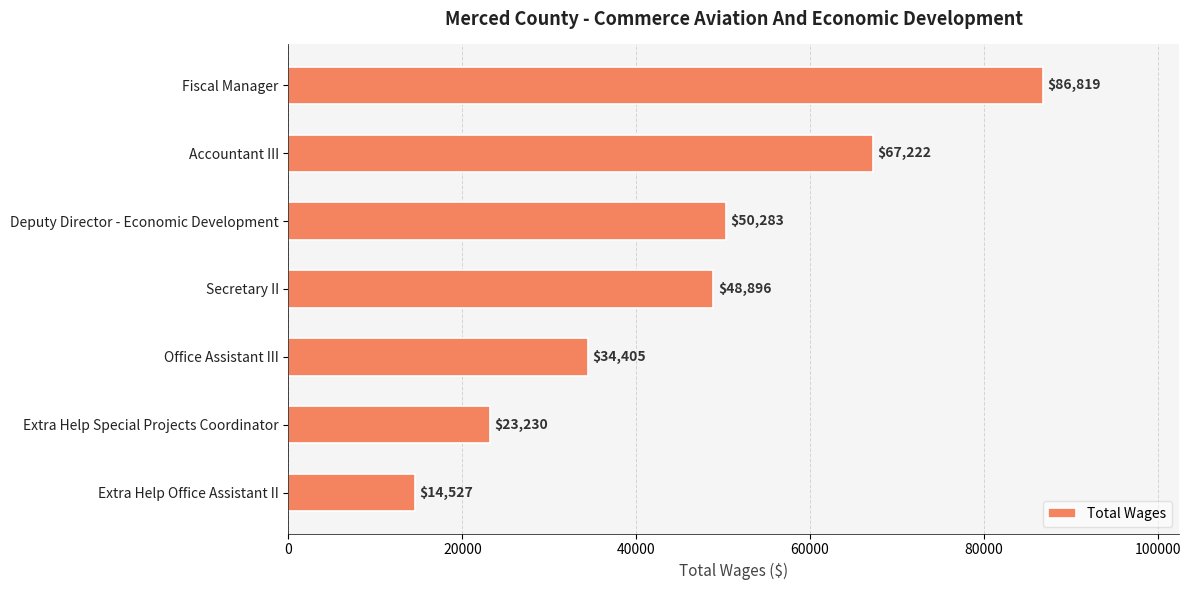

Are the bars horizontal?

Yes